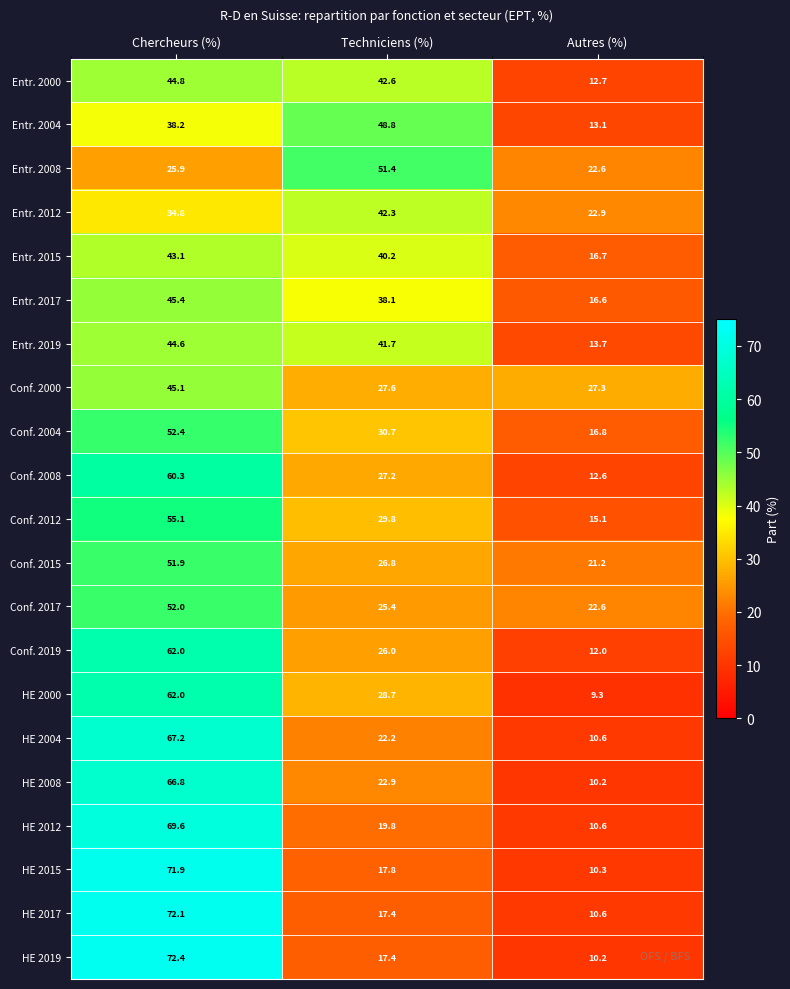

True or false: Conf. 2000 has a value of 27.3 at Autres (%).

True